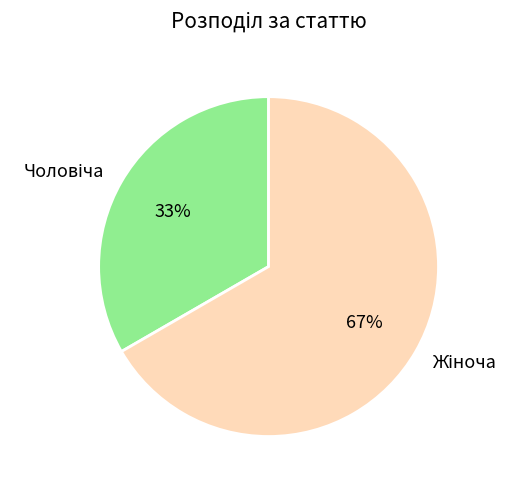

Does any single category account for the majority?

Yes